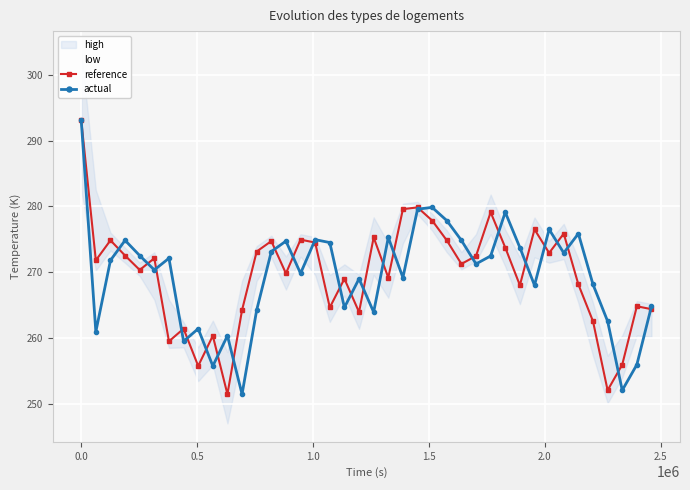

What is the minimum value for actual?

251.5